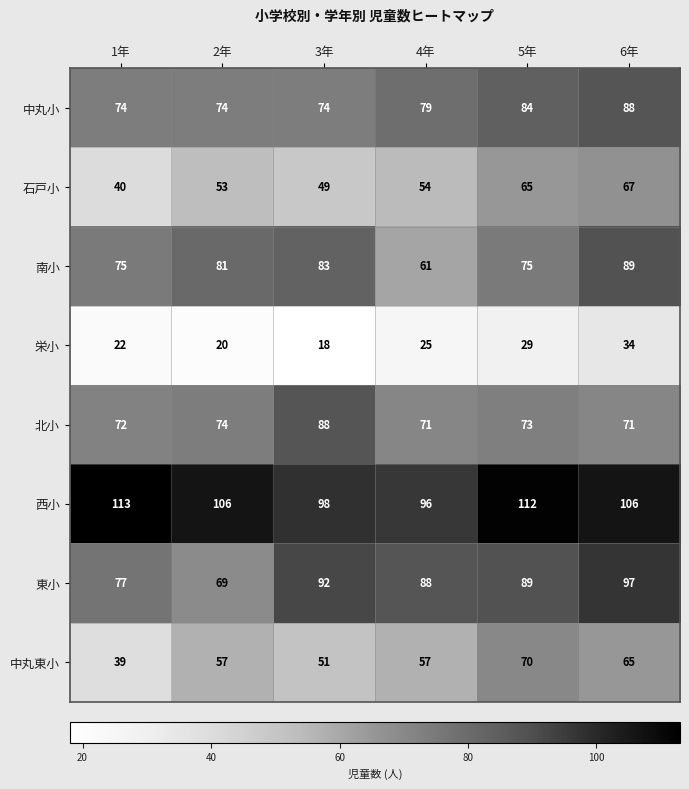

Count the number of data series in this chart.

8